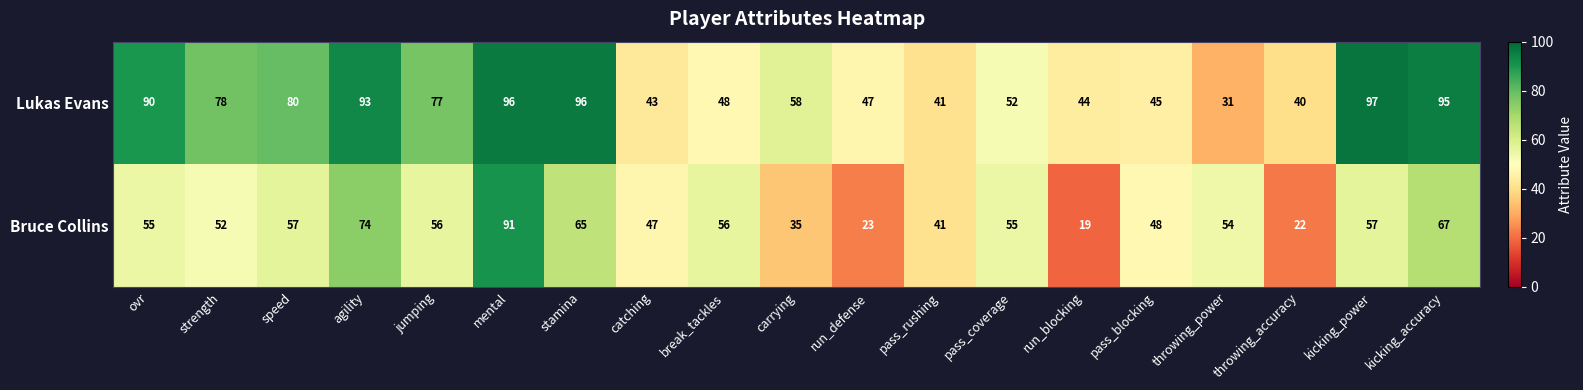

What value does the Lukas Evans series have at throwing_power, to the nearest 10?

30